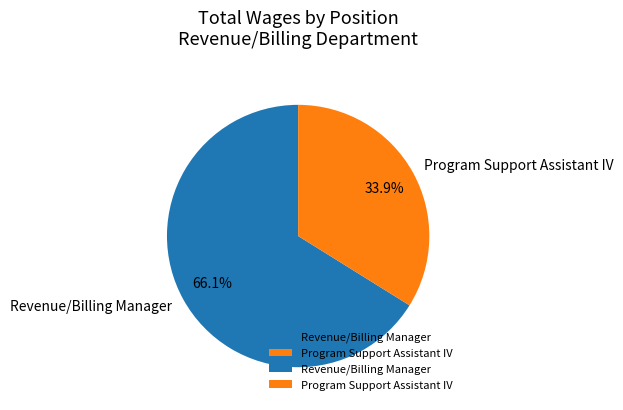

The Program Support Assistant IV slice represents 34% of the pie. True or false?

True